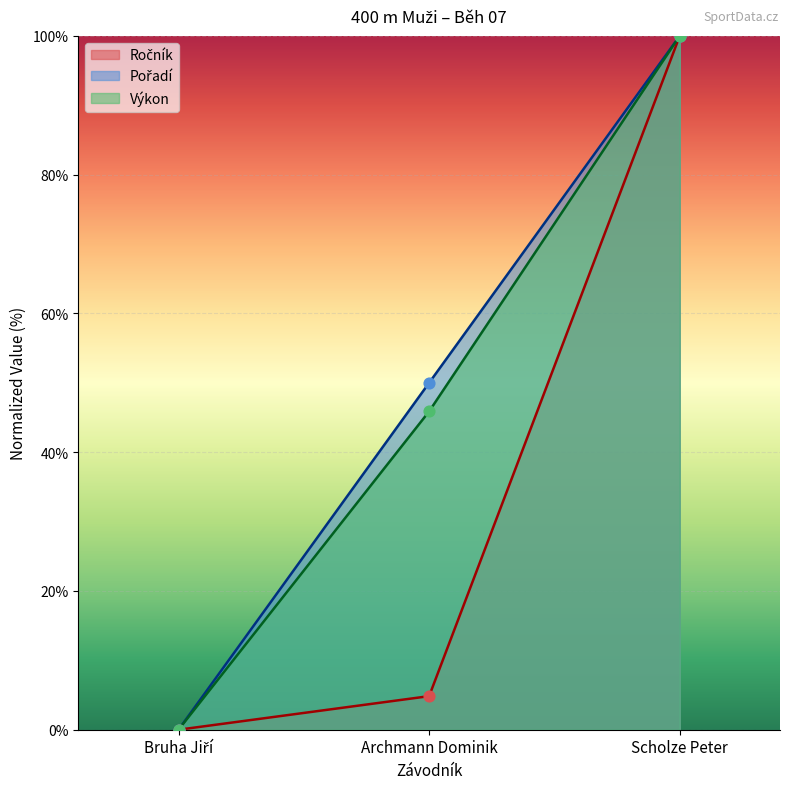

Which series reaches the maximum Y coordinate?

Ročník